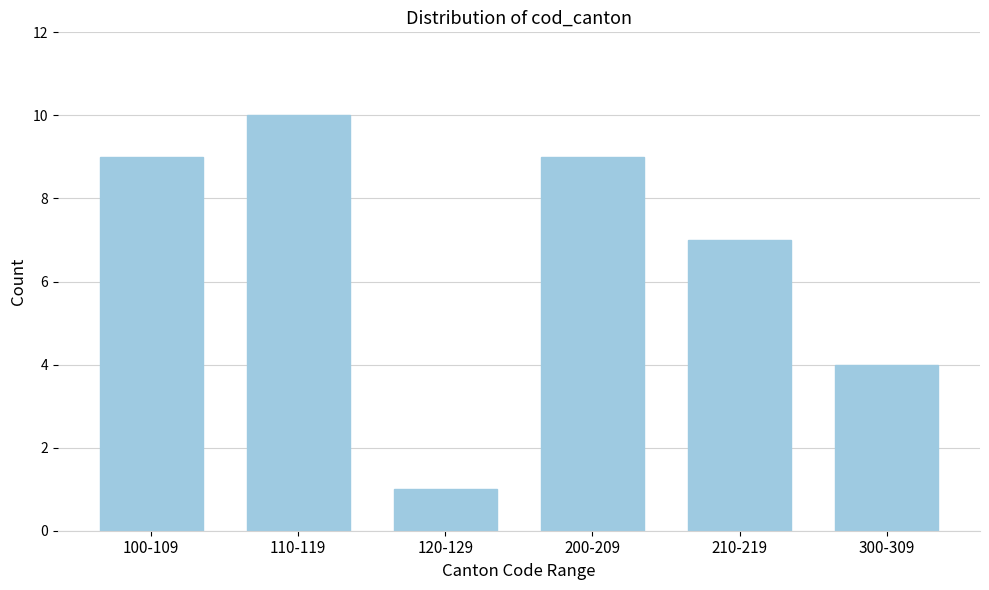

Reading right to left, transcribe all the data shown in this chart.

300-309=4	210-219=7	200-209=9	120-129=1	110-119=10	100-109=9